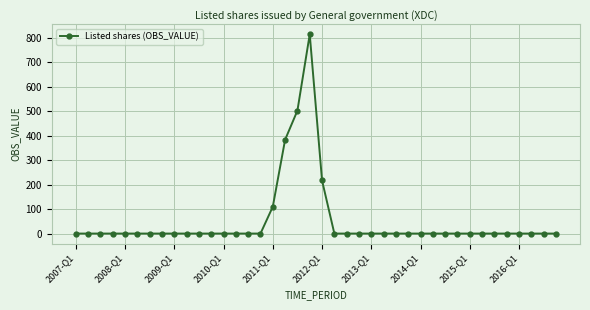

What is the maximum value shown in the chart?

814.1